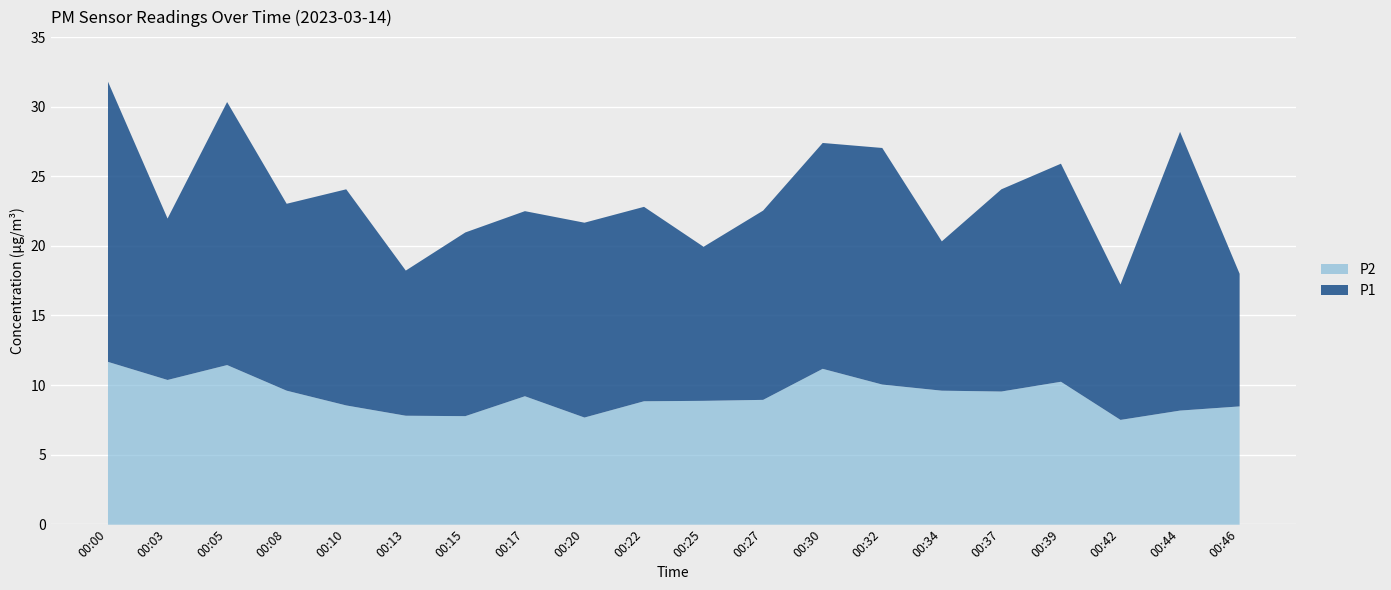

True or false: P2 and P1 intersect in this chart.

False